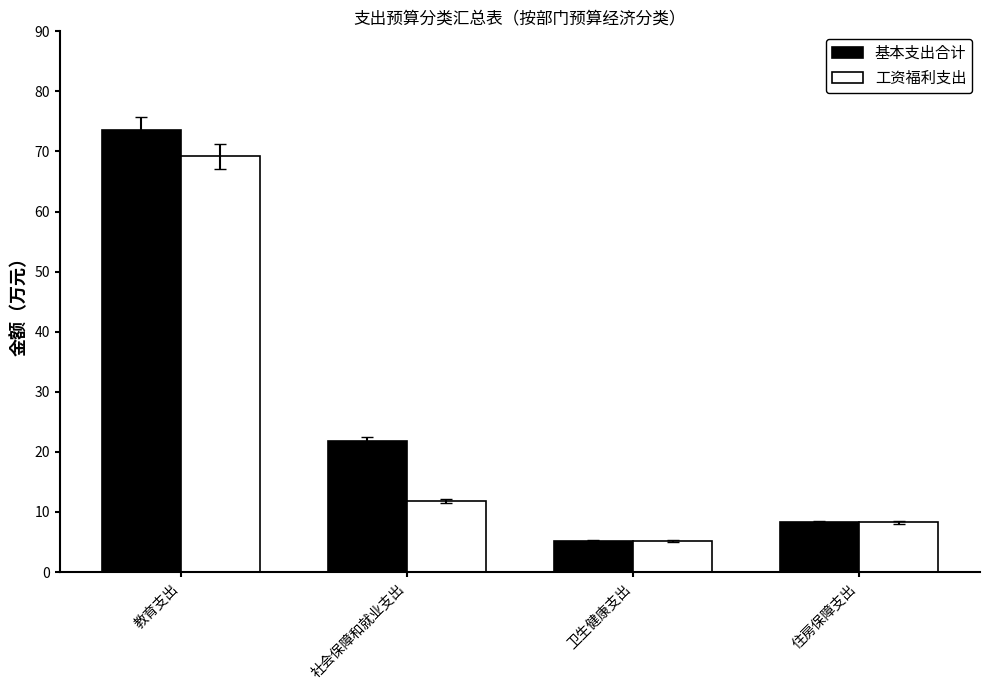

Count the number of data series in this chart.

2